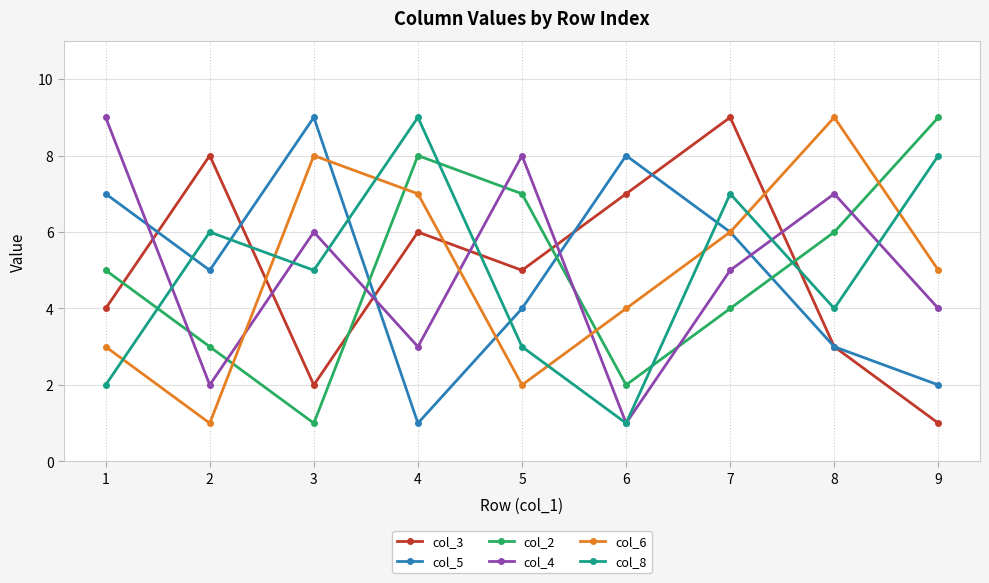

Where does the col_6 series first go above 5?

3